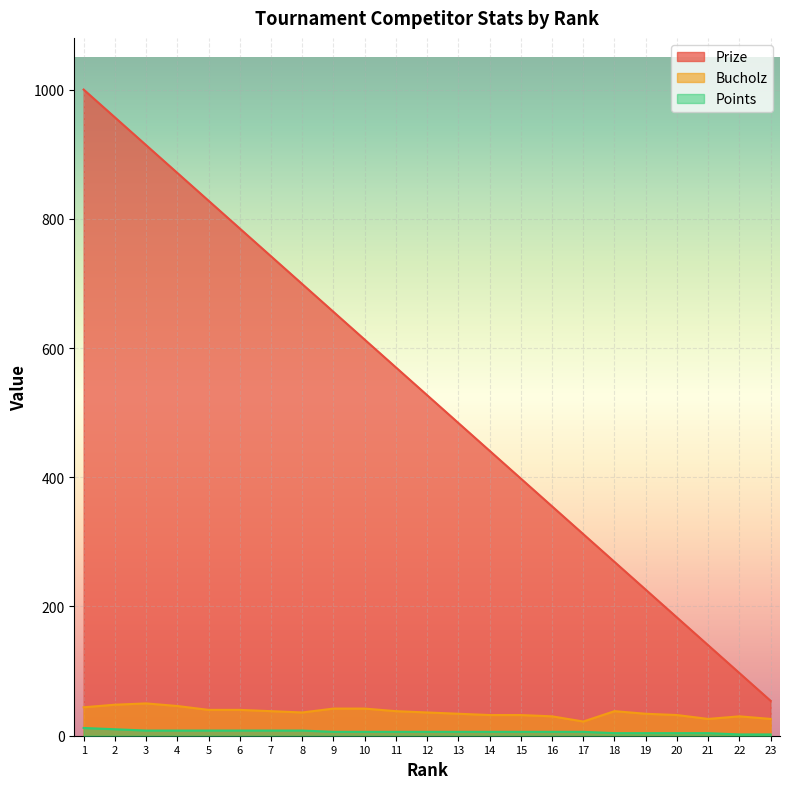

Count the number of data series in this chart.

3